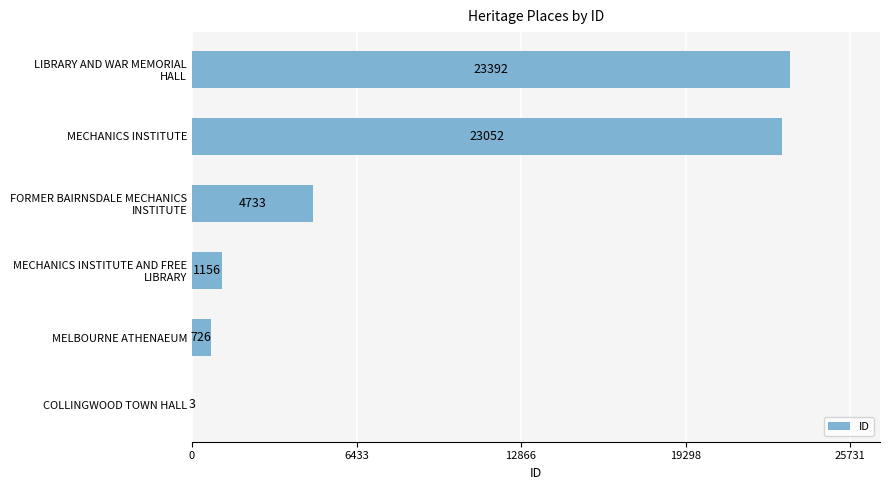

What is the sum of all values?

53062